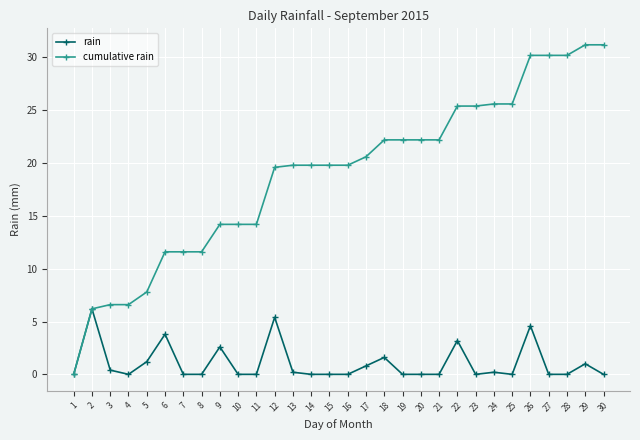

Reading right to left, list all the values displayed in this chart.

rain: 0.0	1.0	0.0	0.0	4.6	0.0	0.2	0.0	3.2	0.0	0.0	0.0	1.6	0.8	0.0	0.0	0.0	0.2	5.4	0.0	0.0	2.6	0.0	0.0	3.8	1.2	0.0	0.4	6.2	0.0
cumulative rain: 31.2	31.2	30.2	30.2	30.2	25.6	25.6	25.4	25.4	22.2	22.2	22.2	22.2	20.6	19.8	19.8	19.8	19.8	19.6	14.2	14.2	14.2	11.6	11.6	11.6	7.8	6.6	6.6	6.2	0.0